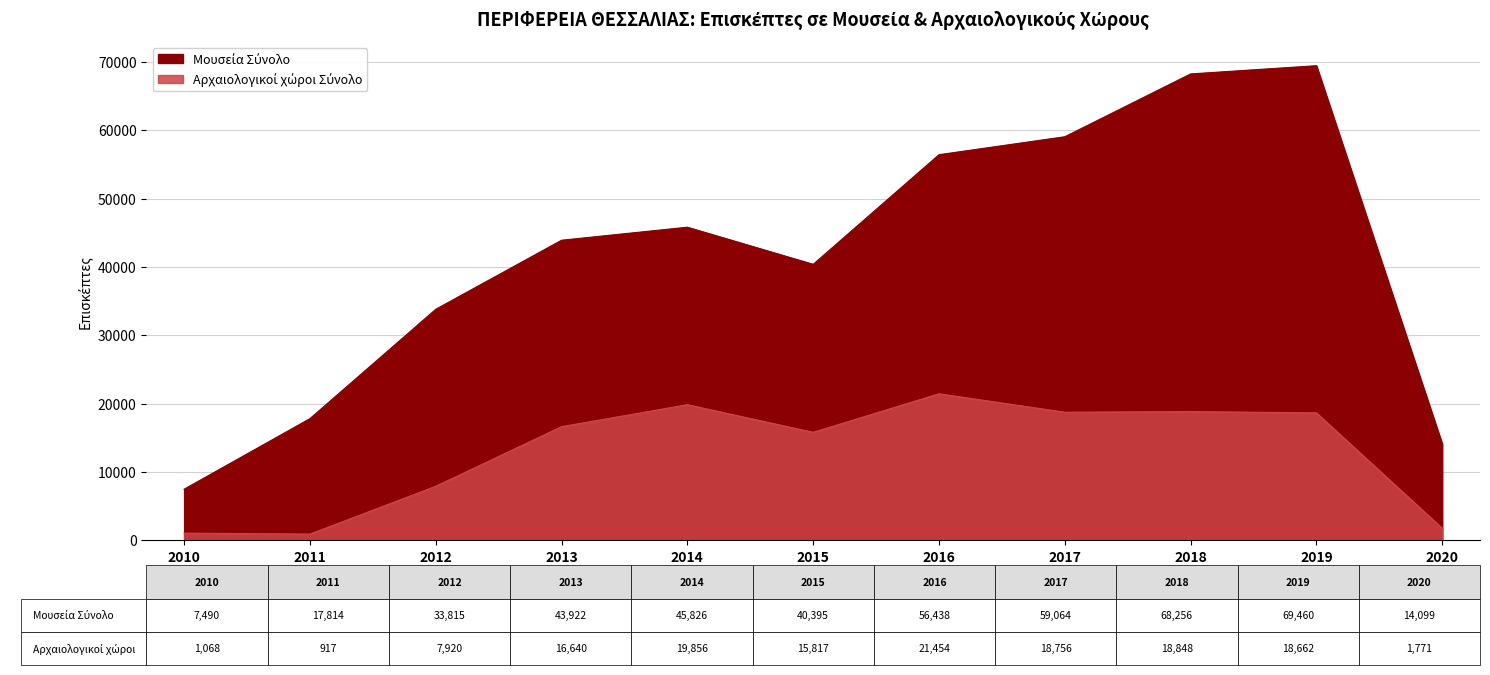

What is the difference between the maximum and second lowest values in the Αρχαιολογικοί χώροι Σύνολο series?

20386